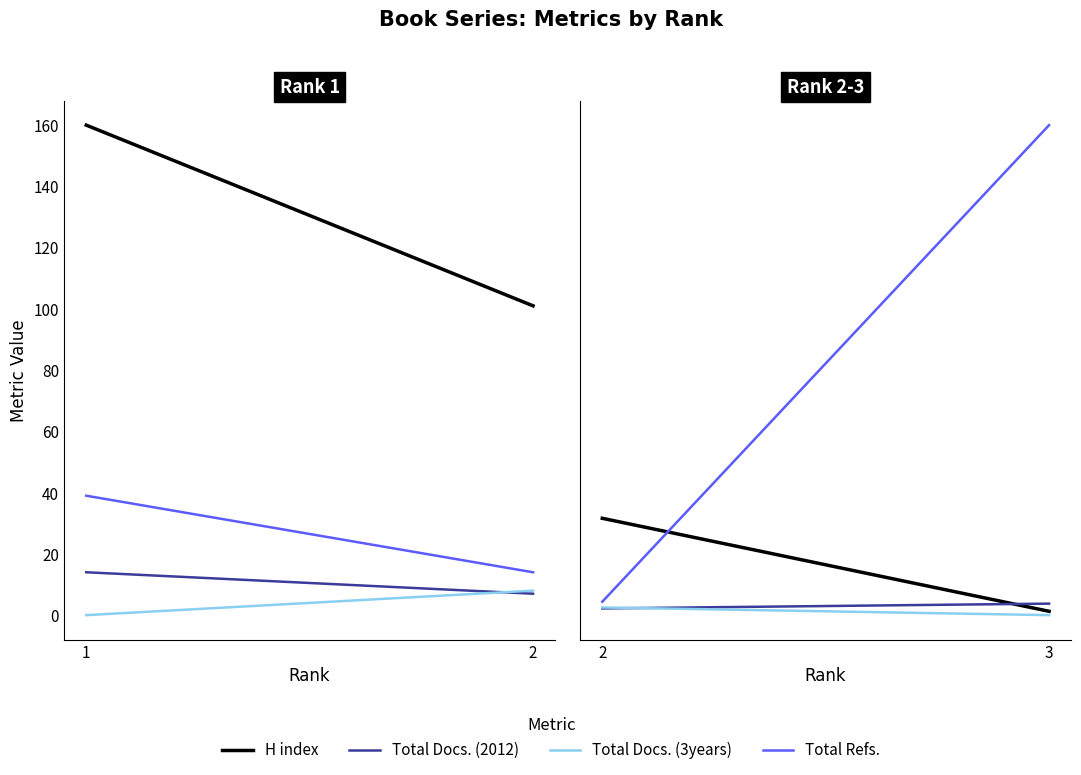

Is it true that Total Docs. (3years) equals 5 at 2?

False